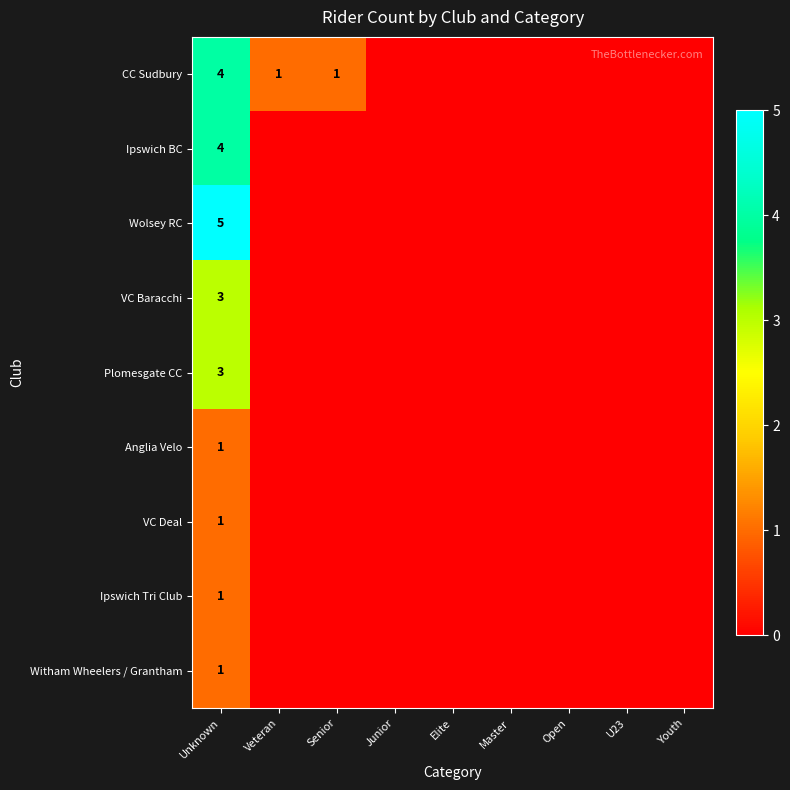

The value of VC Baracchi at Unknown is 2. True or false?

False